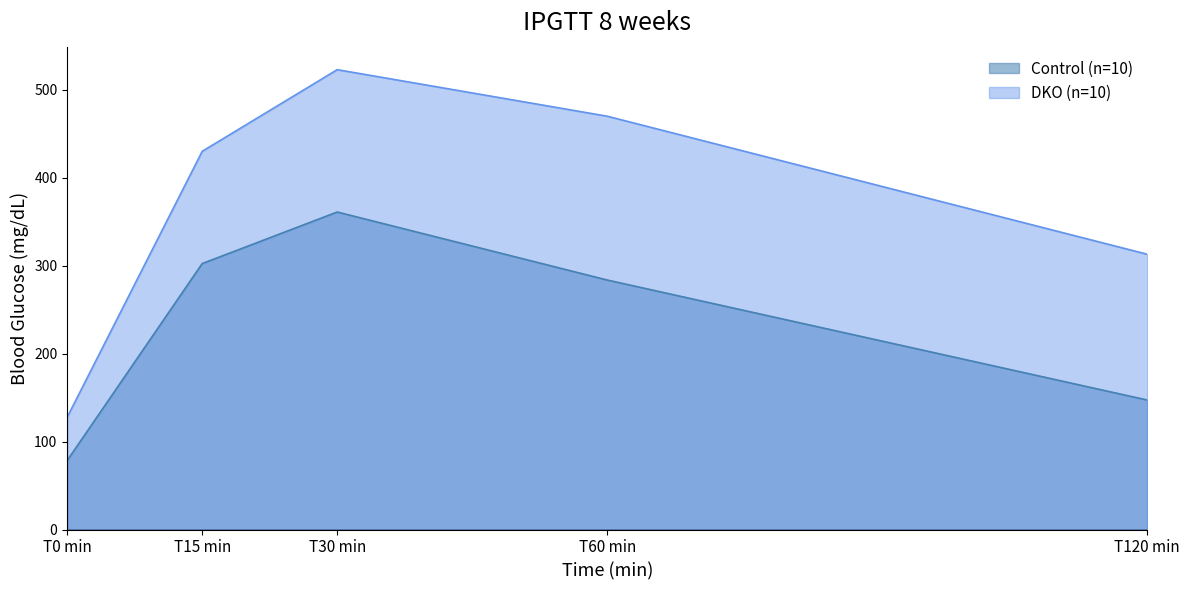

Reading left to right, what are all the values shown in this chart?

Control (n=10): 78.5	302.3	360.9	283.6	147.2
DKO (n=10): 127.7	429.9	522.7	469.8	312.9